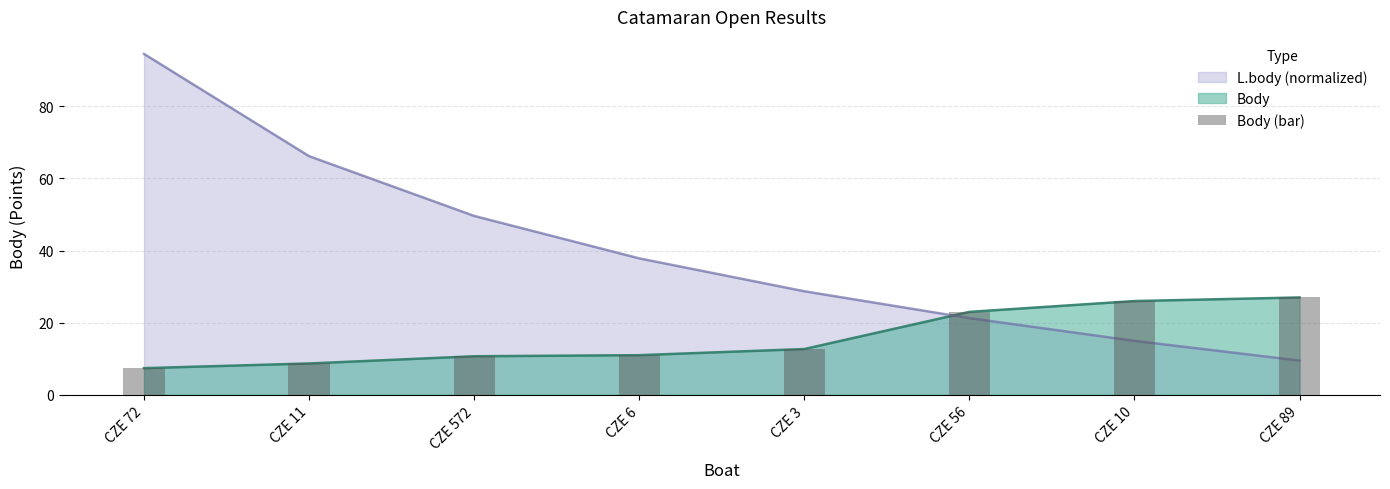

What is the change in value from CZE 6 to CZE 3?

+1.7